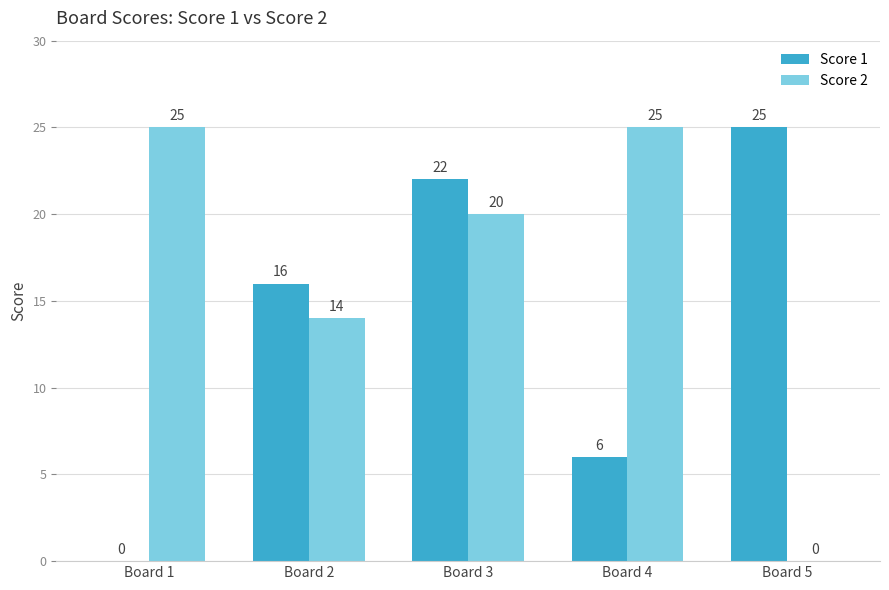

Which category has the highest value in the Score 1 series?

Board 5